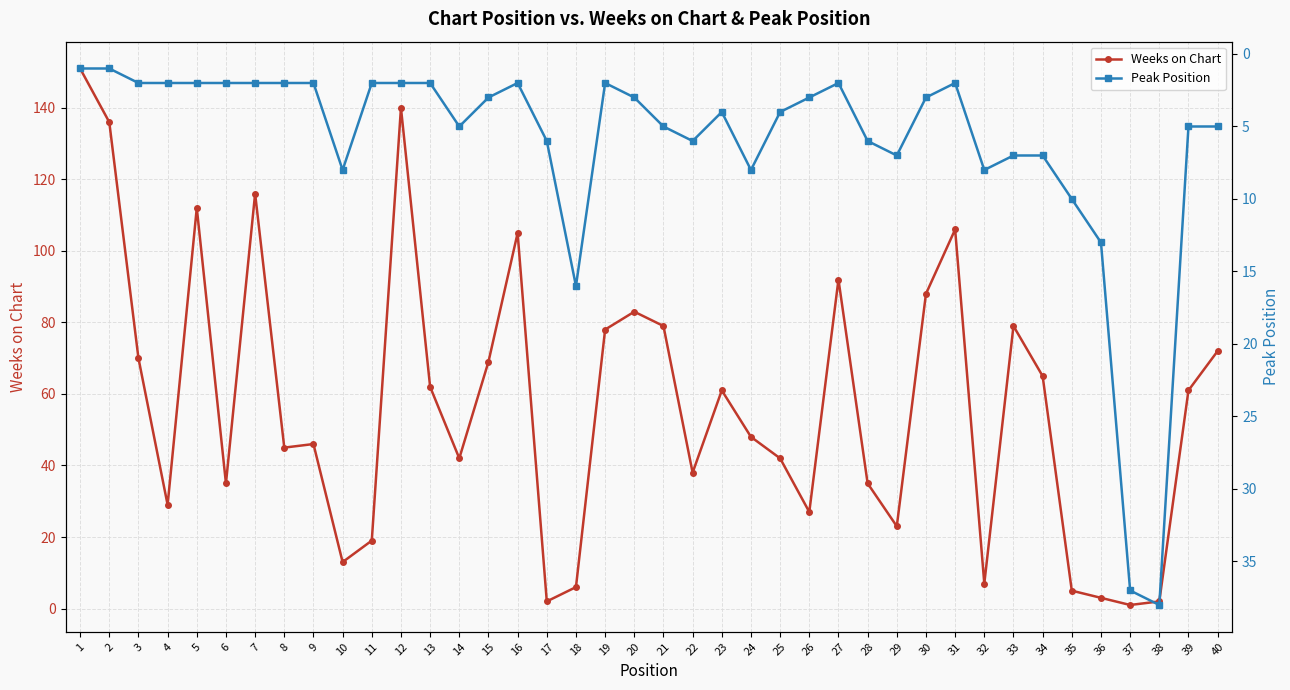

At 38, list the series in order from smallest to largest.

Weeks on Chart, Peak Position